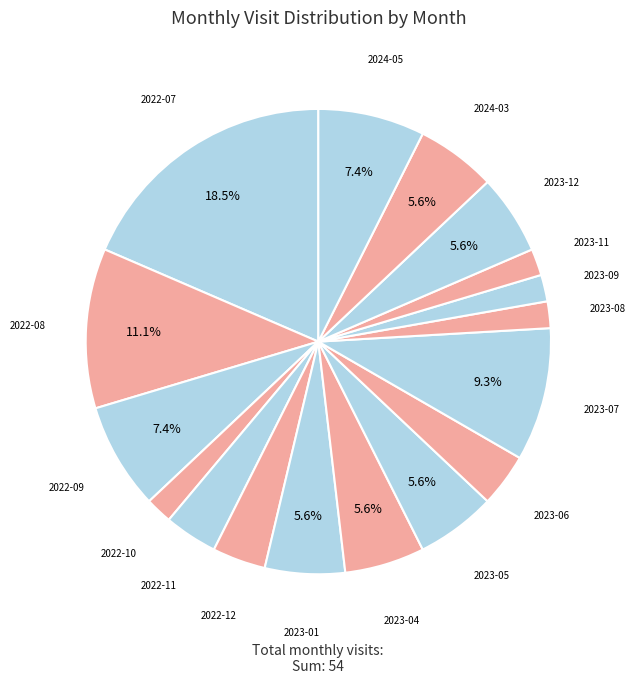

Which category has the biggest portion of the pie?

2022-07